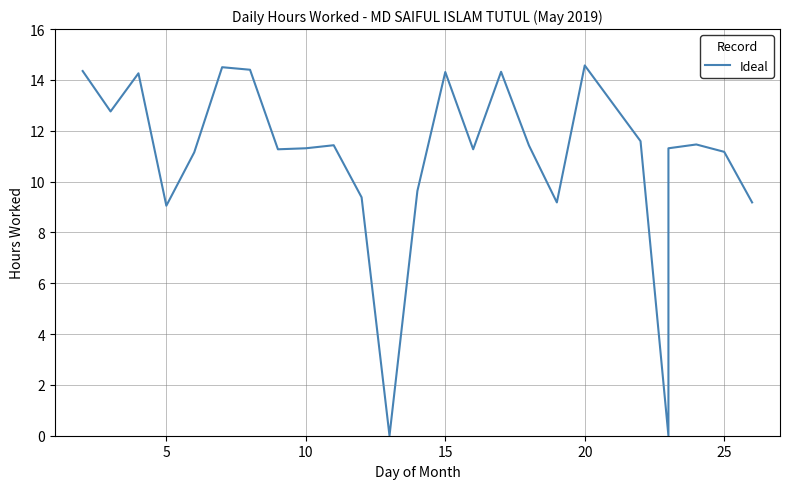

How many lines are shown in the chart?

1